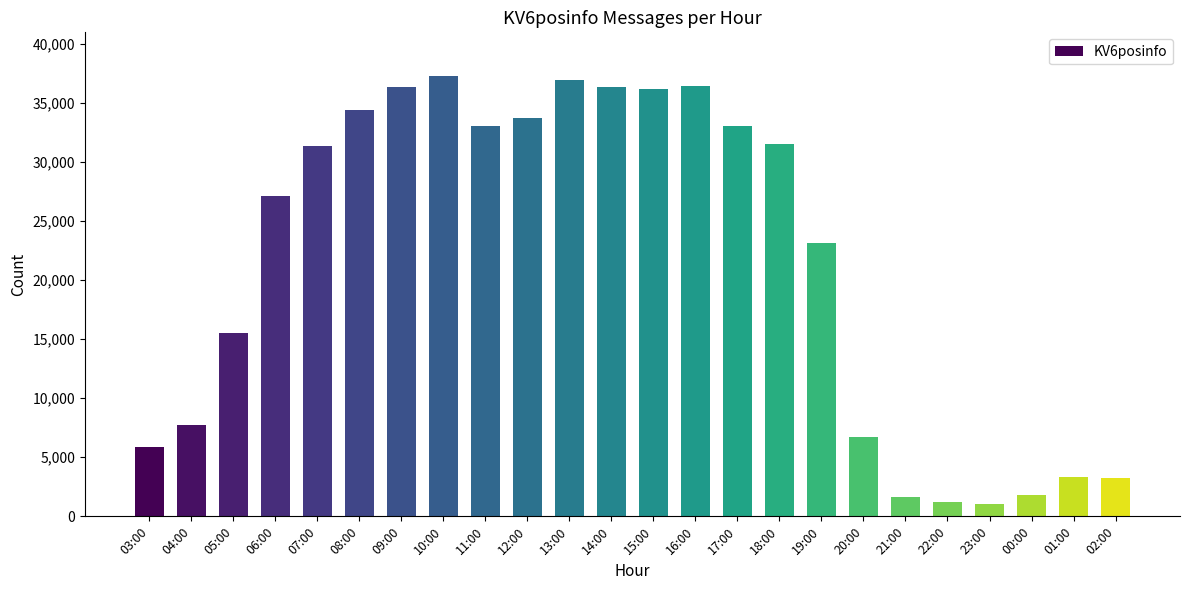

What is the smallest value displayed?

1055